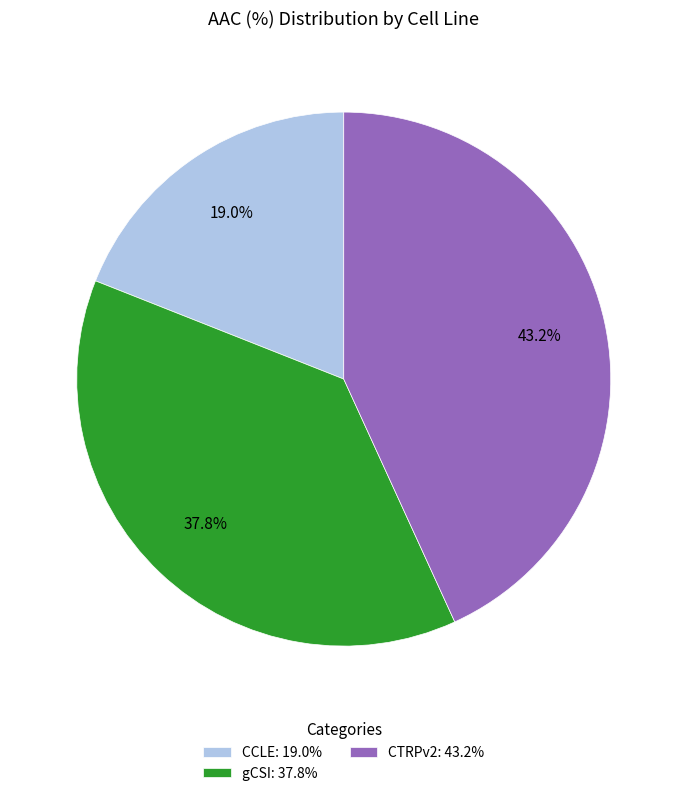

How much of the chart is everything except CTRPv2?

56.8%